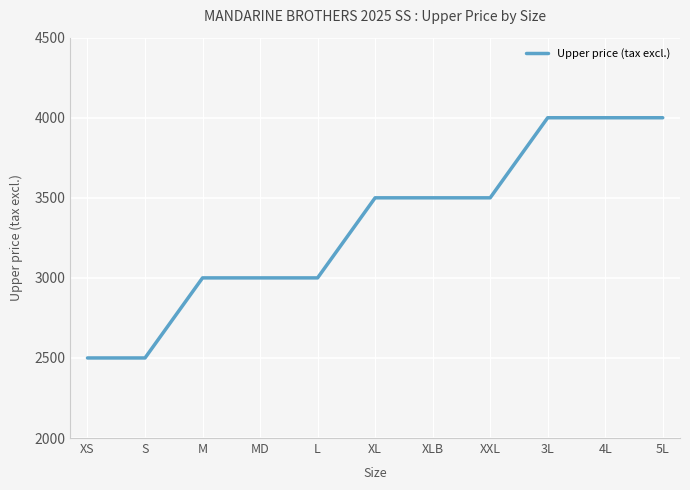

What position from the right is XL?

6